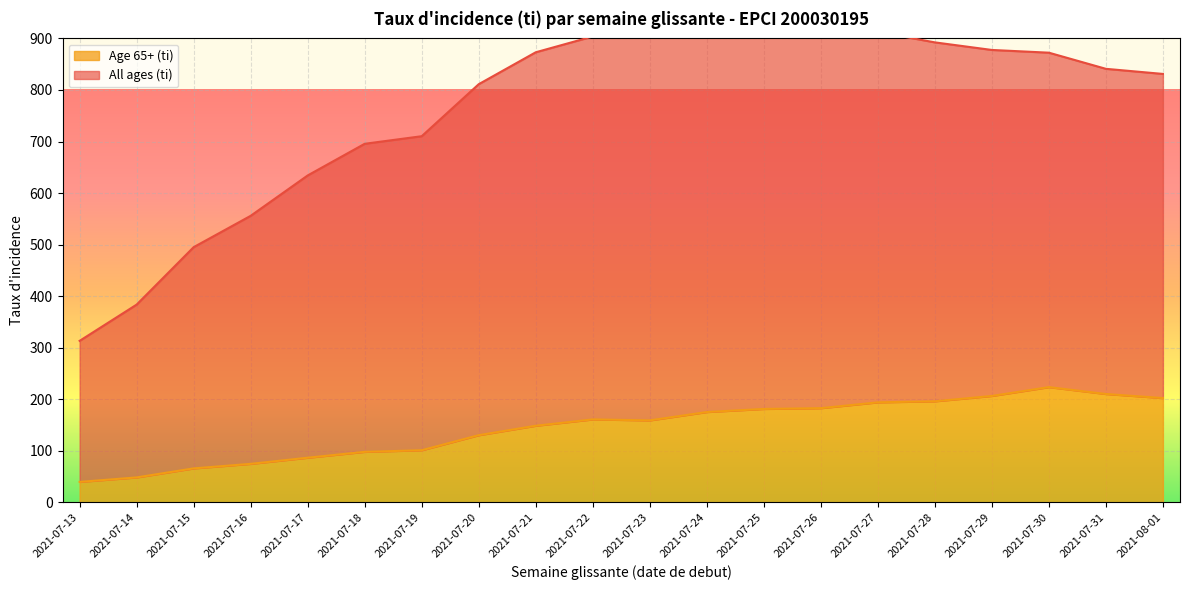

What is the difference between the highest and lowest values at 2021-07-16?

481.1